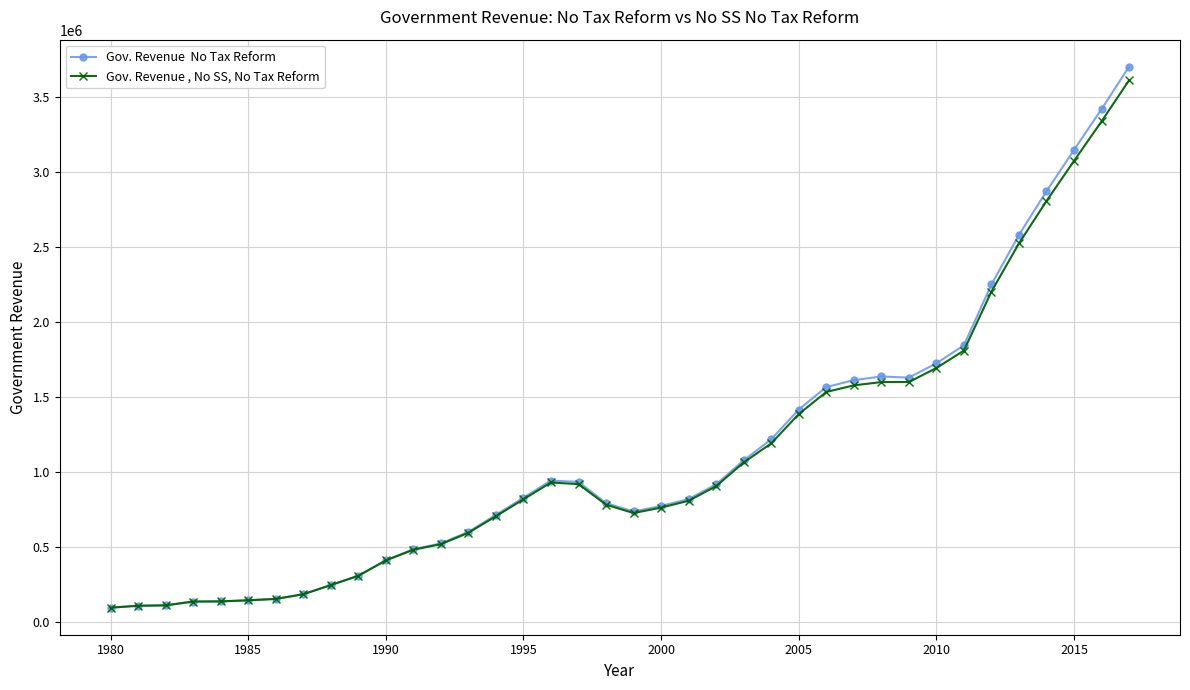

How many data points does each series have?

38